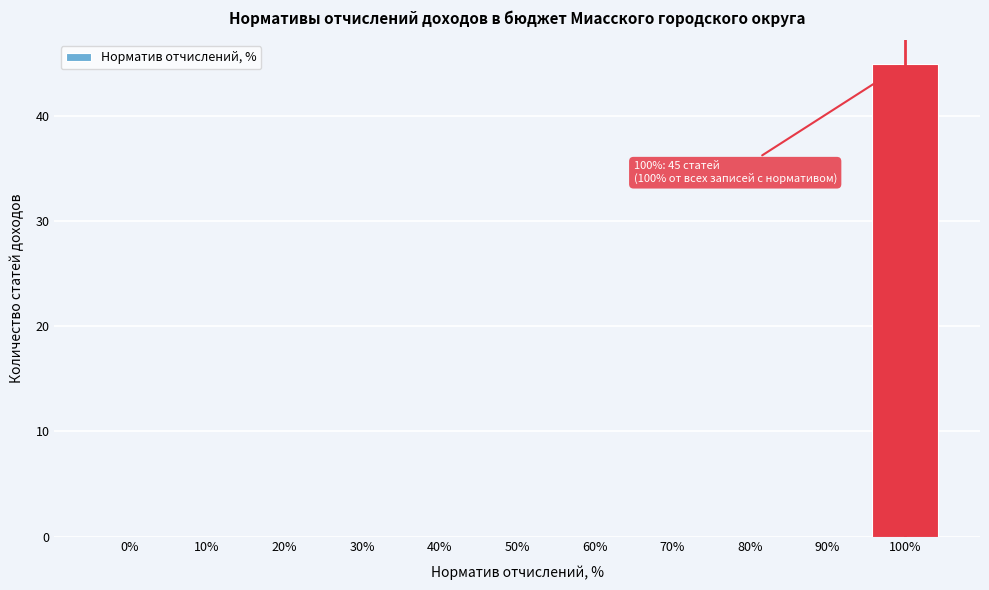

Reading left to right, list all the values displayed in this chart.

0%=0	10%=0	20%=0	30%=0	40%=0	50%=0	60%=0	70%=0	80%=0	90%=0	100%=45